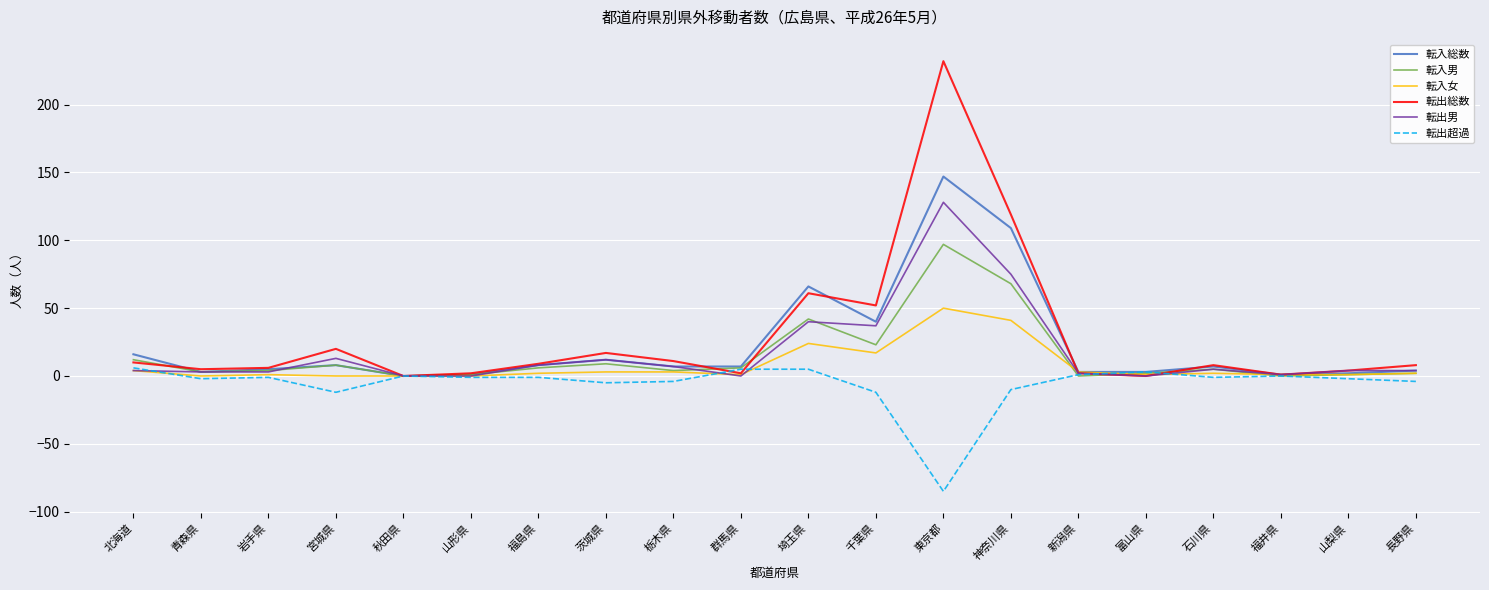

Count the number of data series in this chart.

6